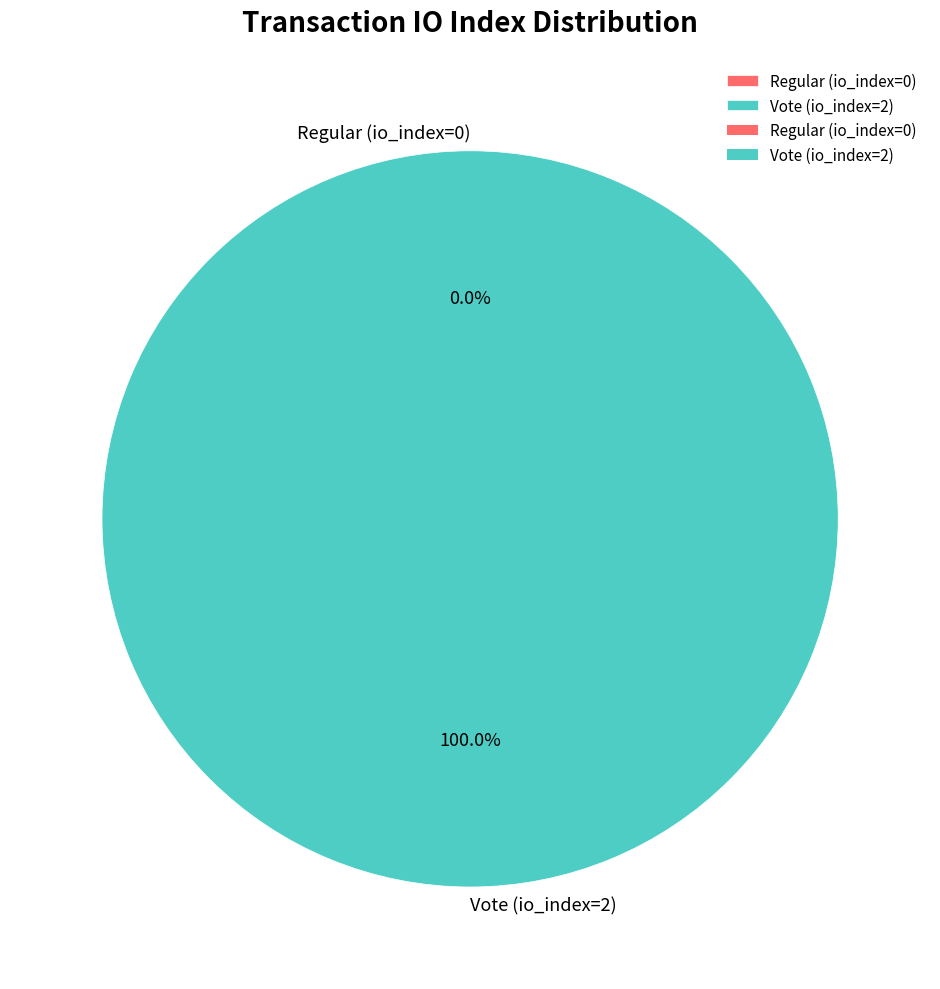

Does Regular (io_index=0) account for over 50% of the chart?

No